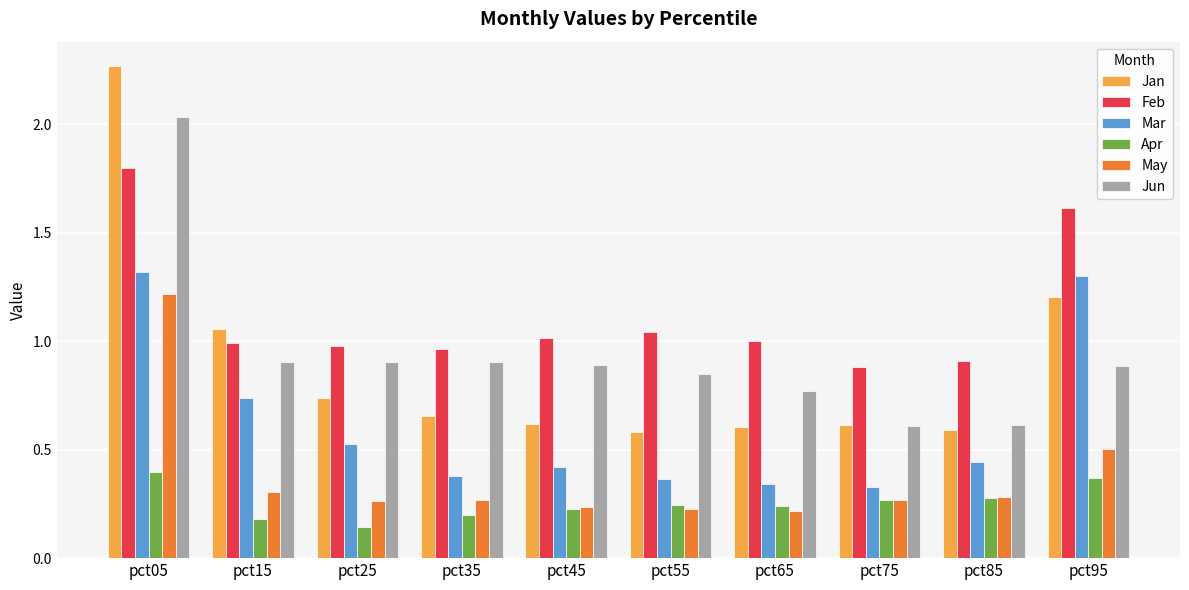

At which category is the sum across all series the highest?

pct05